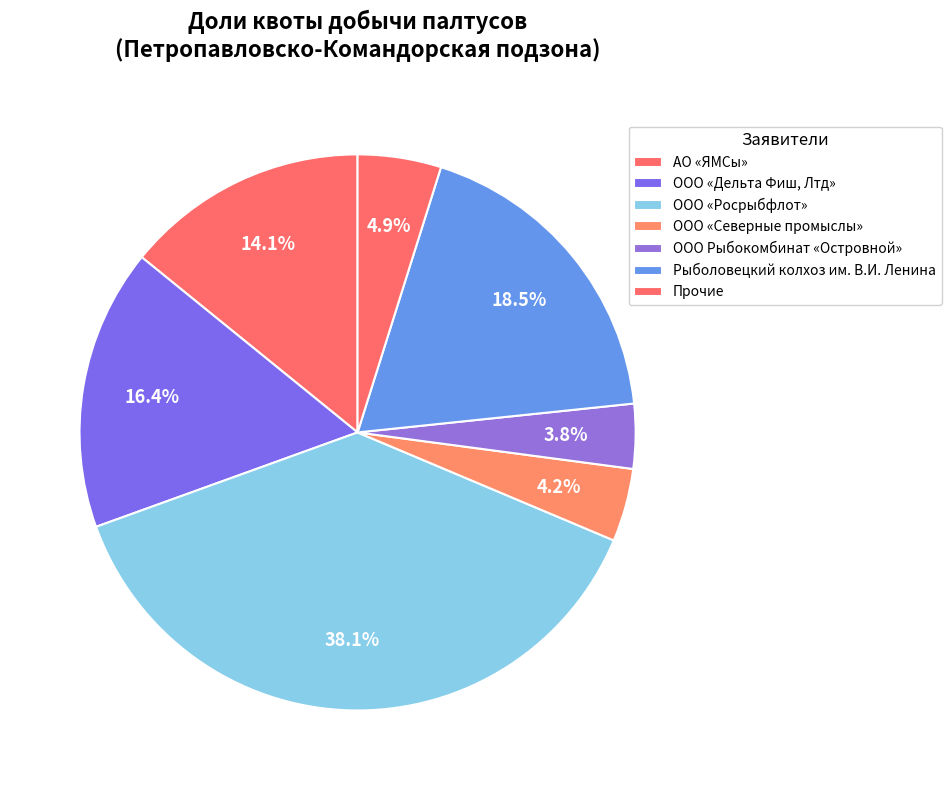

Is it true that ООО Рыбокомбинат «Островной» is 4% of the pie?

True